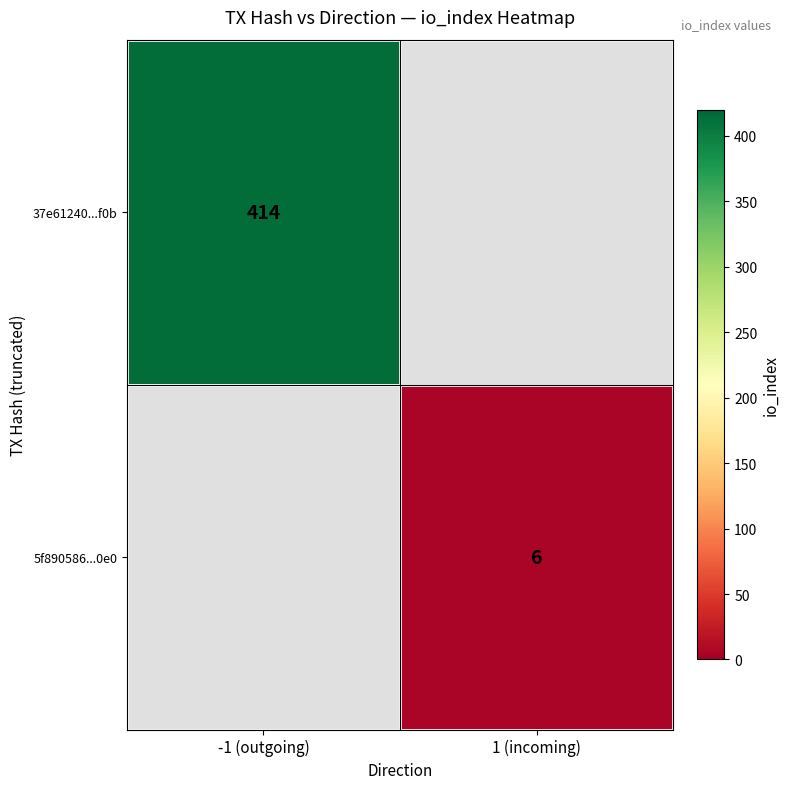

At which category does the chart reach its minimum across all series?

1 (incoming)